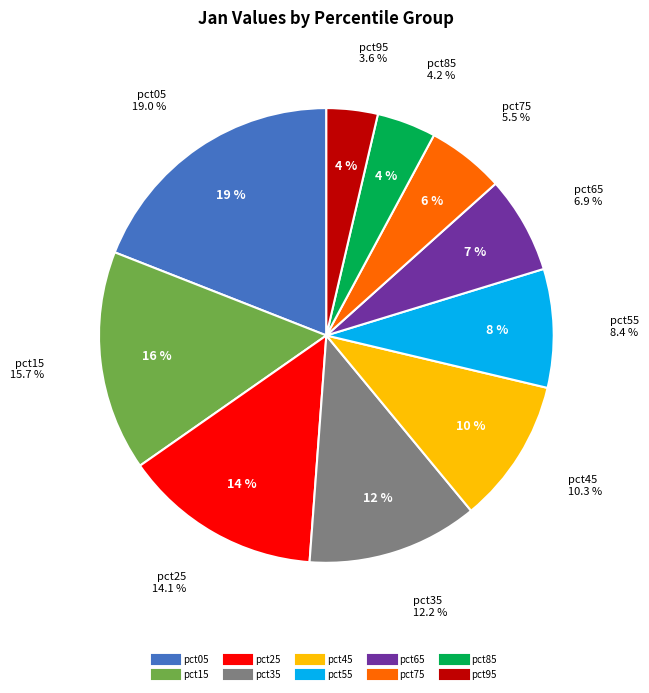

The pct25 slice represents 14% of the pie. True or false?

True